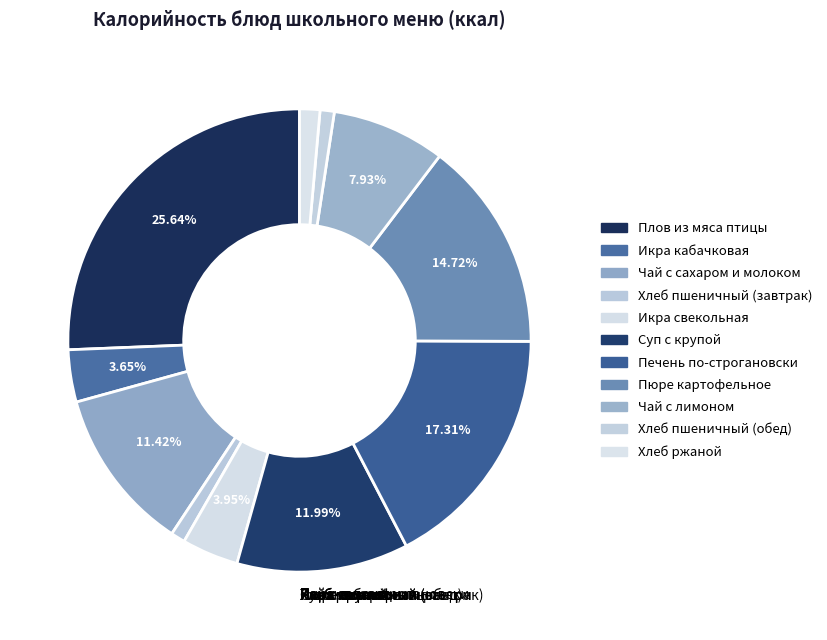

To the nearest percent, what is the difference between the largest and smallest slice percentages?

25%